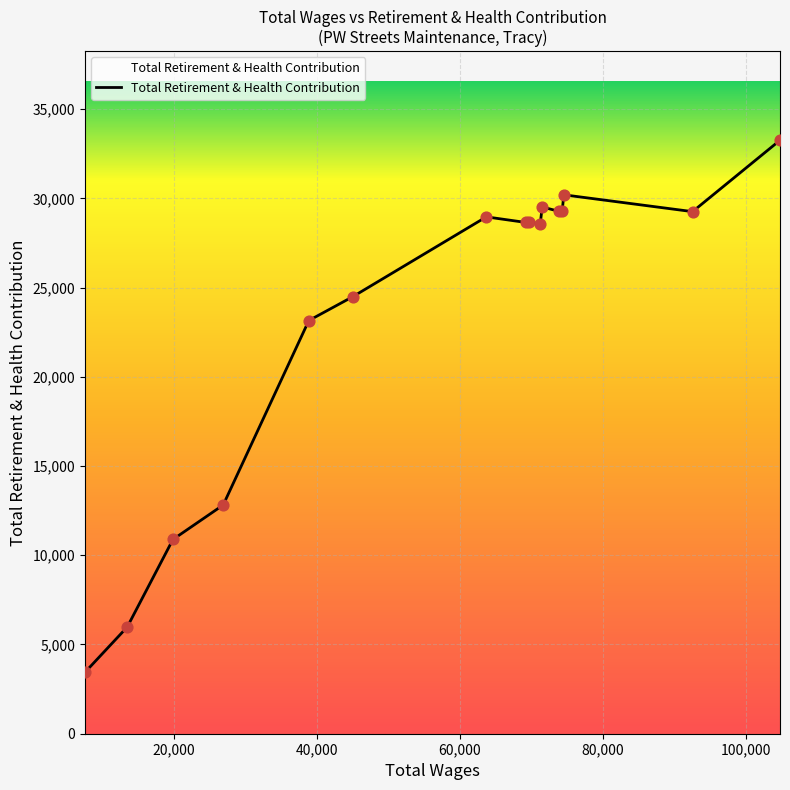

What is the greatest value displayed?

33258